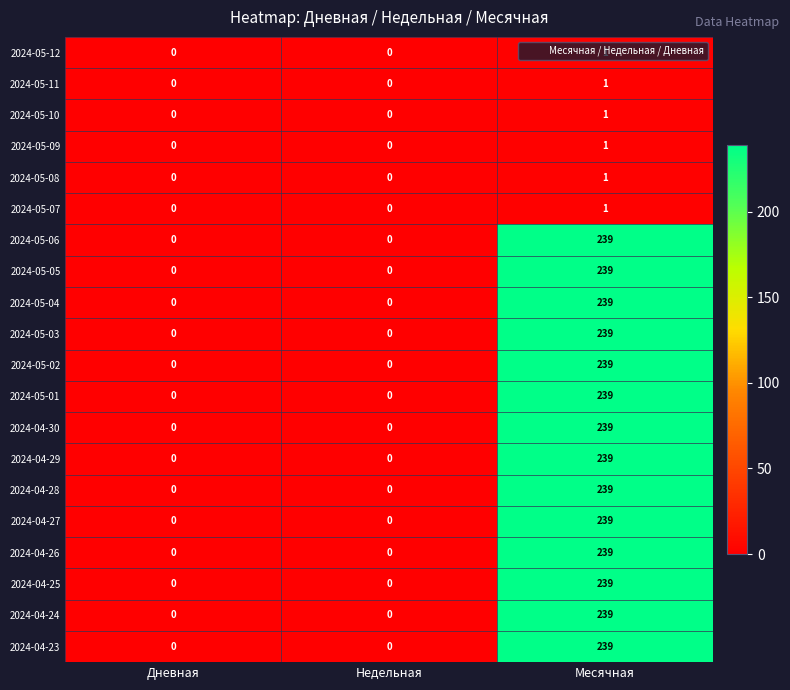

True or false: 2024-04-23 has a value of -118 at Дневная.

False